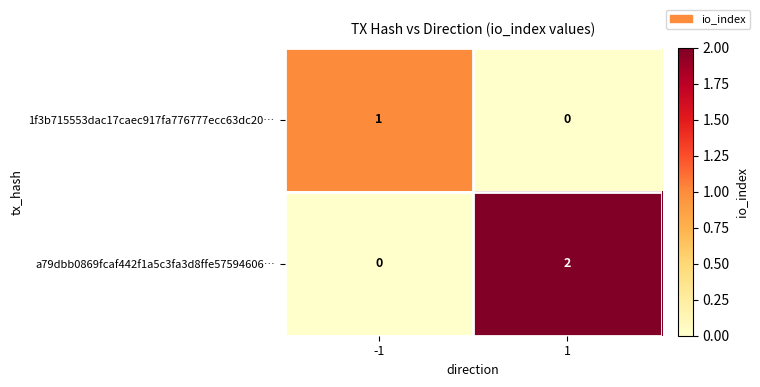

Which series has the widest spread of values?

a79dbb0869fcaf442f1a5c3fa3d8ffe57594606…